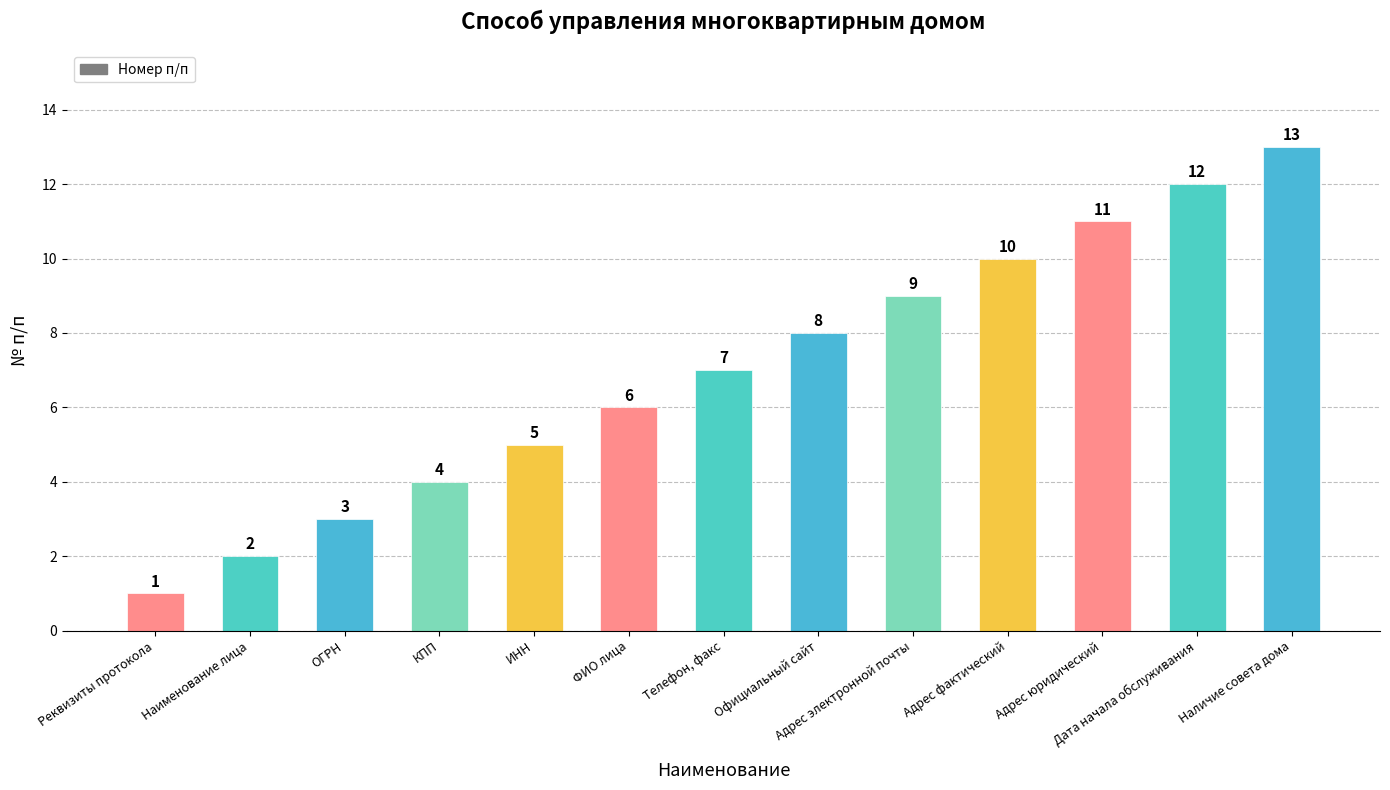

List the labels in order of value, largest first.

Наличие совета дома, Дата начала обслуживания, Адрес юридический, Адрес фактический, Адрес электронной почты, Официальный сайт, Телефон, факс, ФИО лица, ИНН, КПП, ОГРН, Наименование лица, Реквизиты протокола